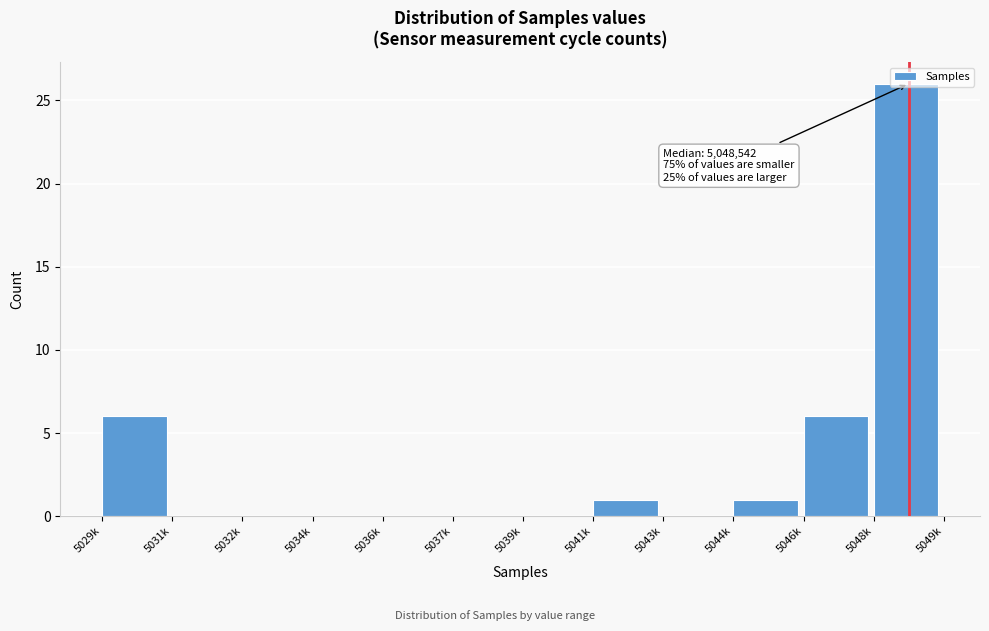

What is the sum of all values?

40